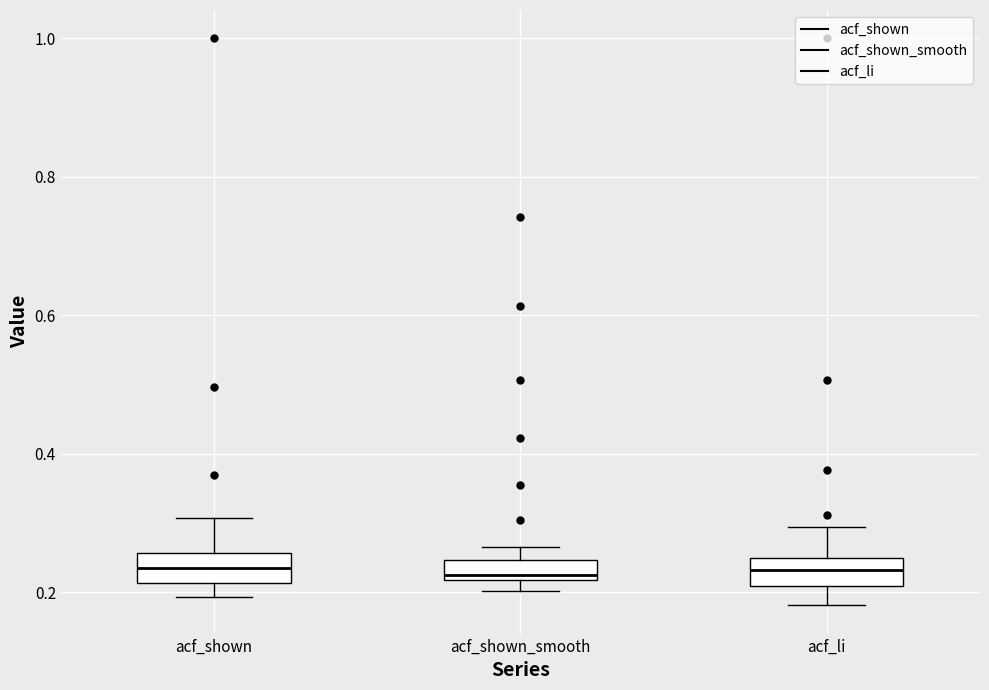

Where is the upper edge of the box for acf_li on the y-axis? The values are not printed on the chart, so give them approximately, as read against the axis.

0.24